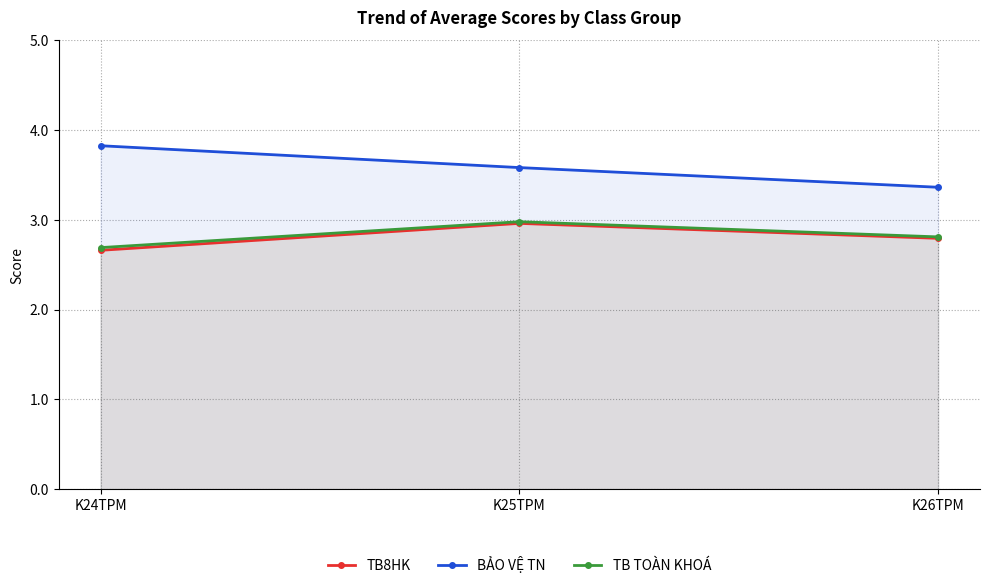

What is the difference between the maximum and minimum values in the TB TOÀN KHOÁ series?

0.3